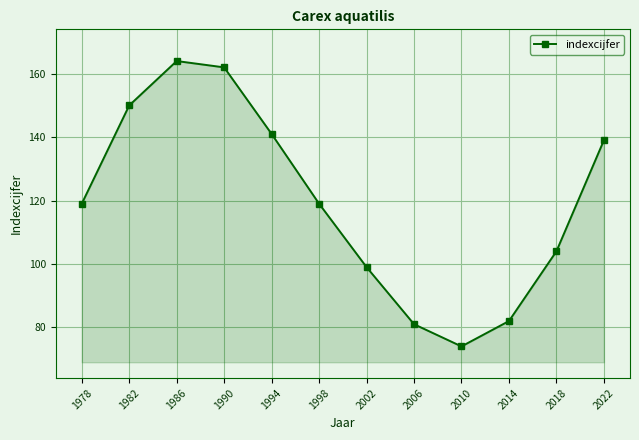

Count the number of categories in the chart.

12